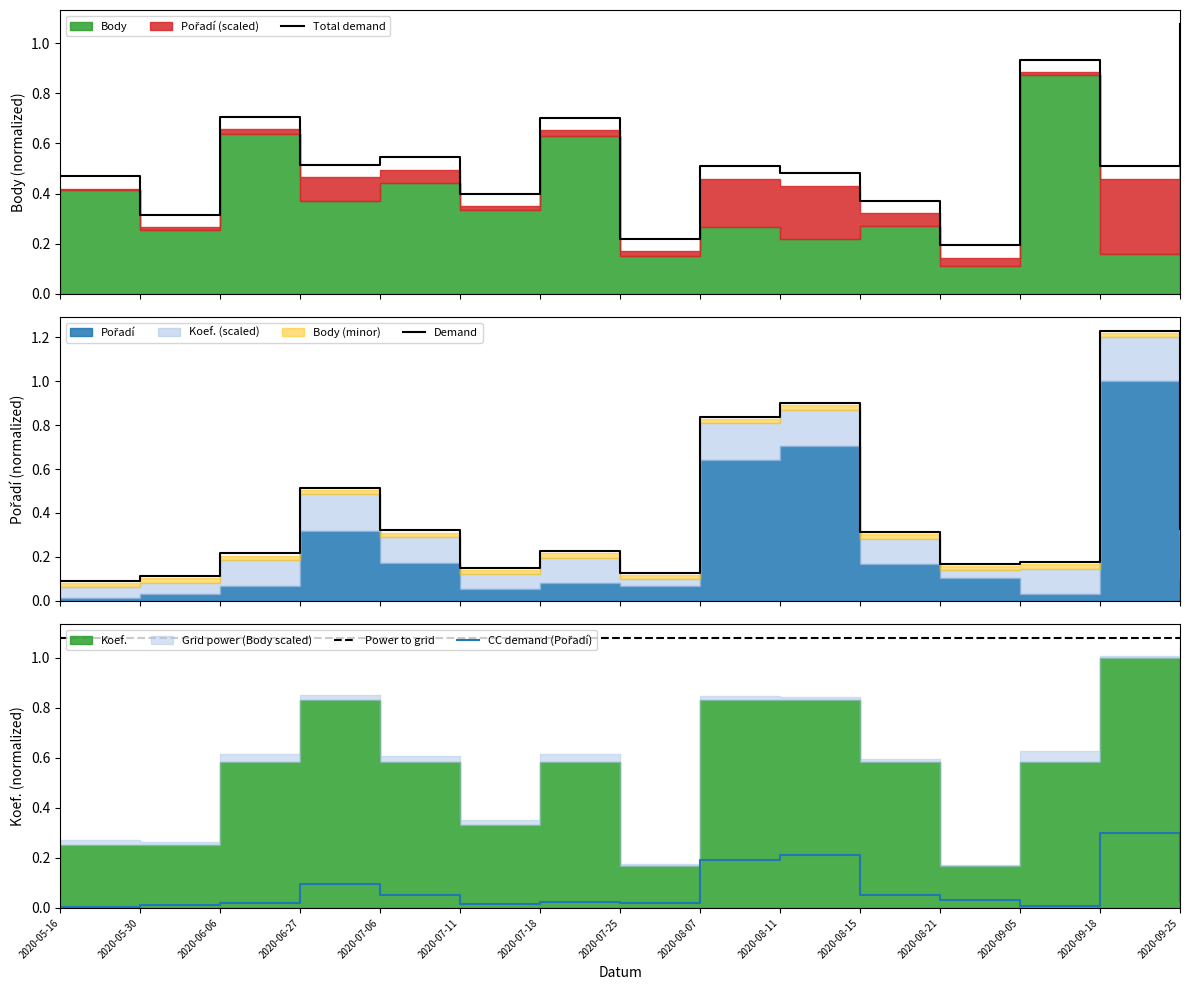

What is the difference between the maximum and second lowest values in the Total demand series?

0.9